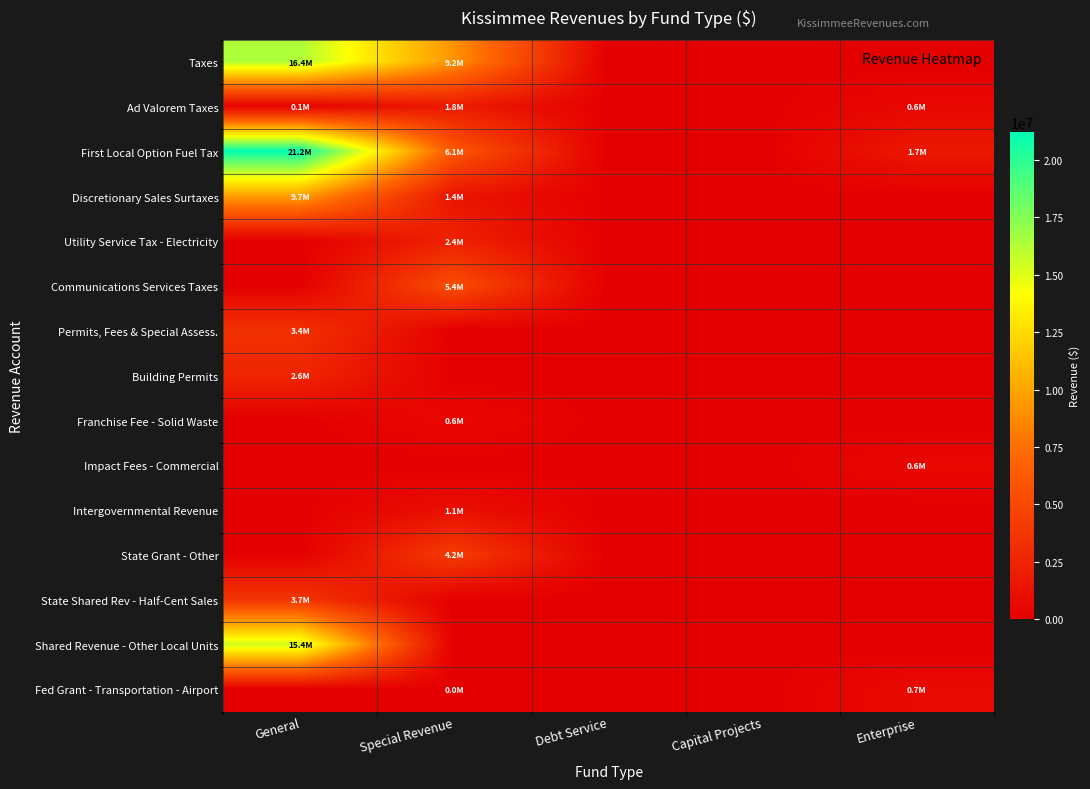

Count the number of categories in the chart.

5